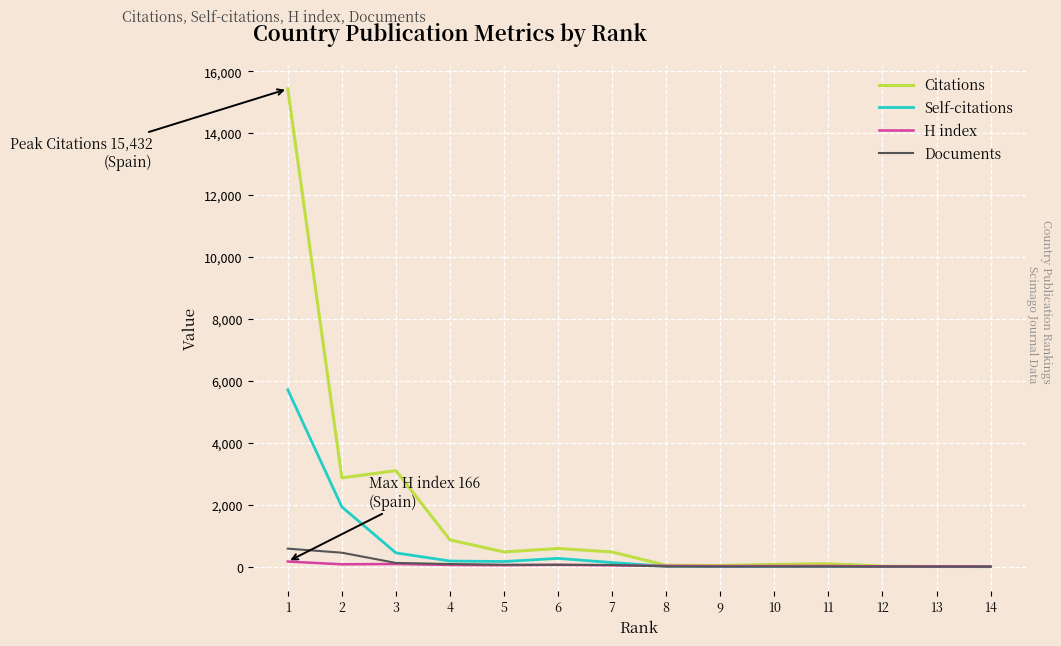

How many lines are shown in the chart?

4